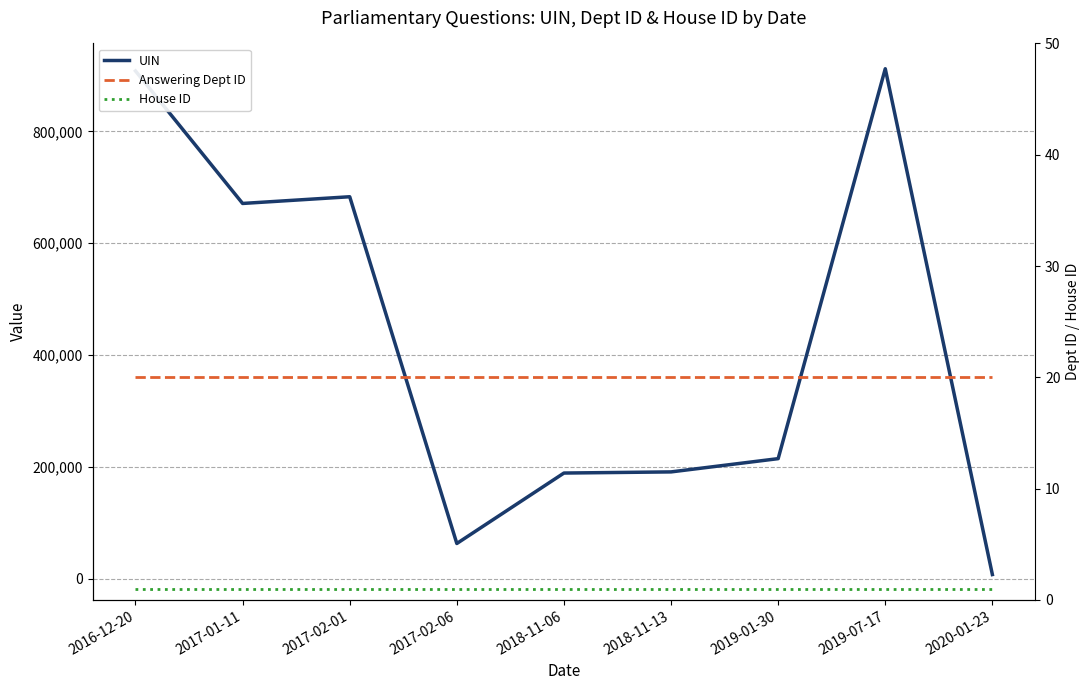

True or false: UIN and House ID intersect in this chart.

False